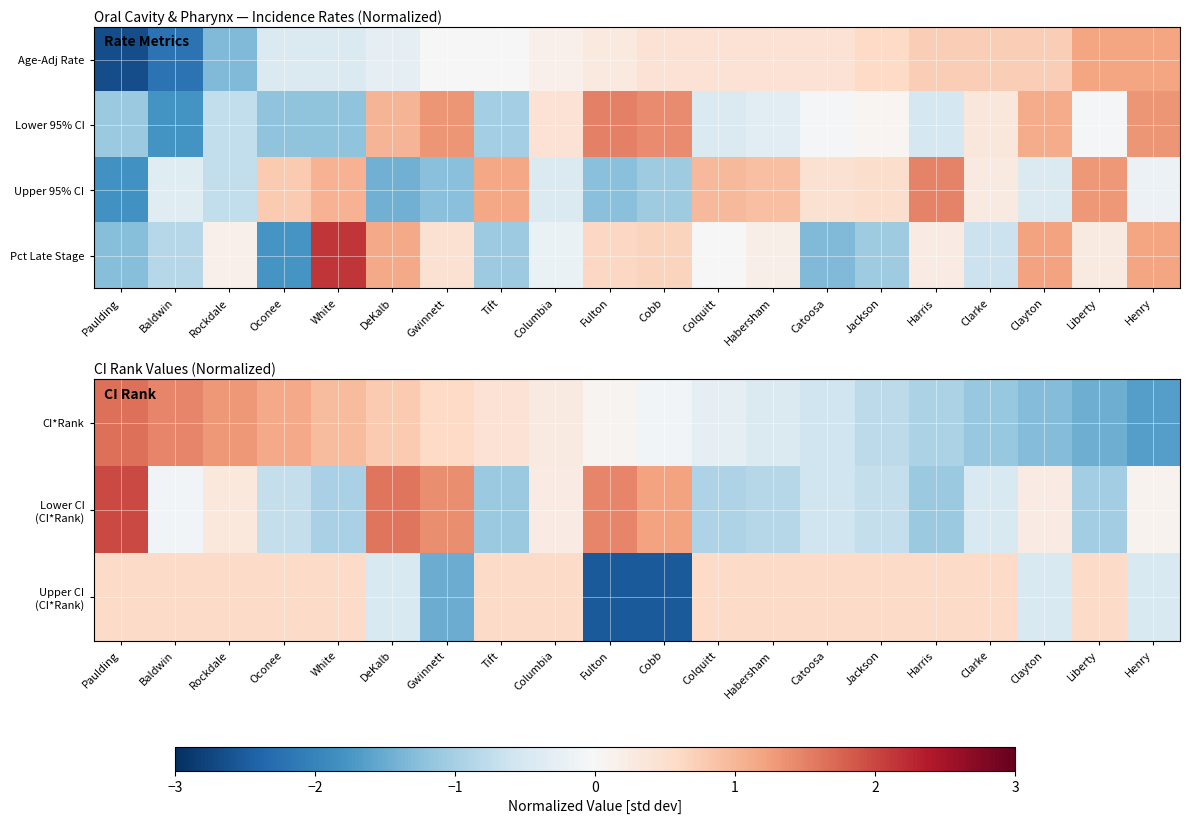

How many data points in Pct Late Stage are less than 0?

9